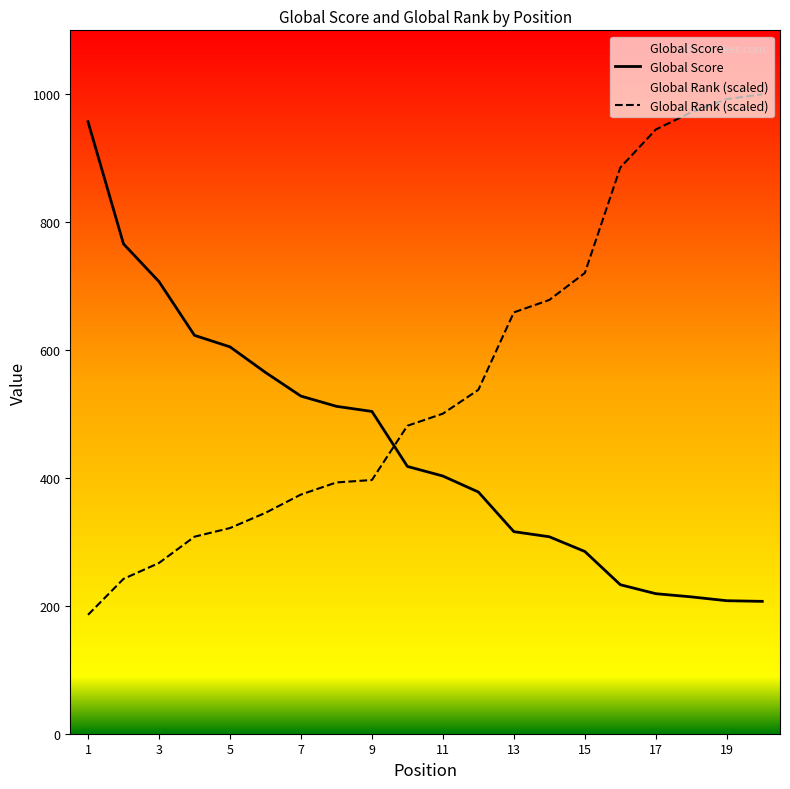

True or false: Global Rank (normalized) and Global Score cross at least once.

True